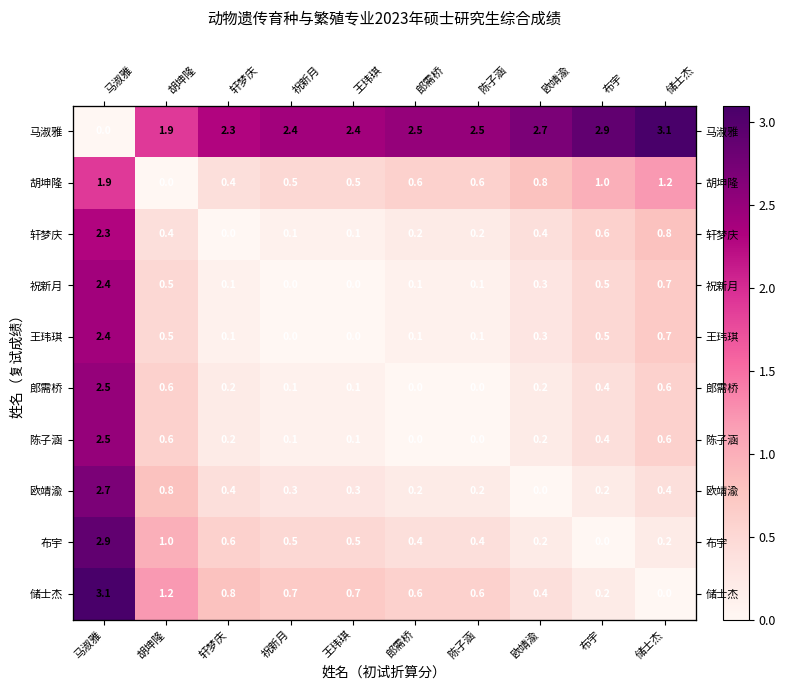

Read the 祝新月 value at 储士杰.

0.7